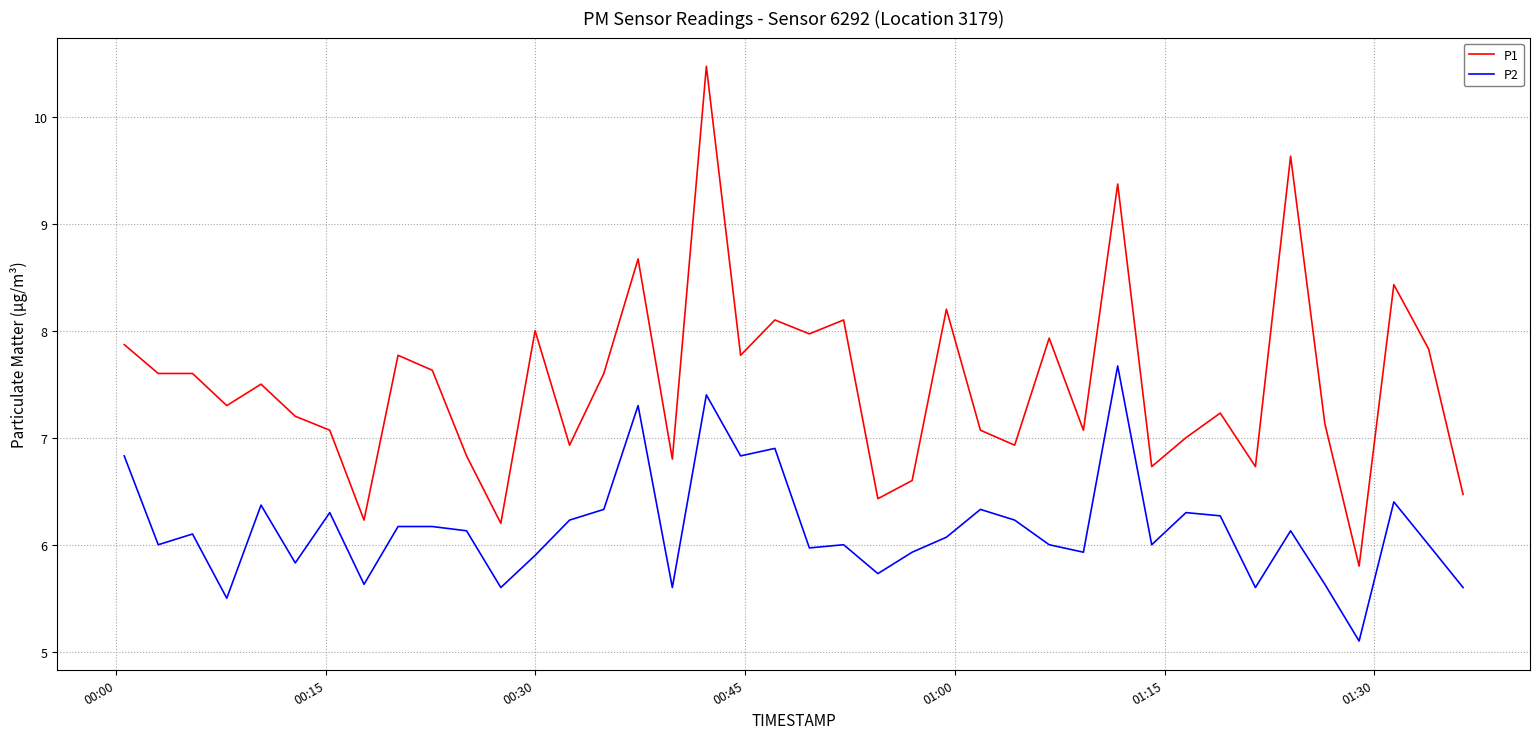

What is the highest value of the P1 series?

10.5